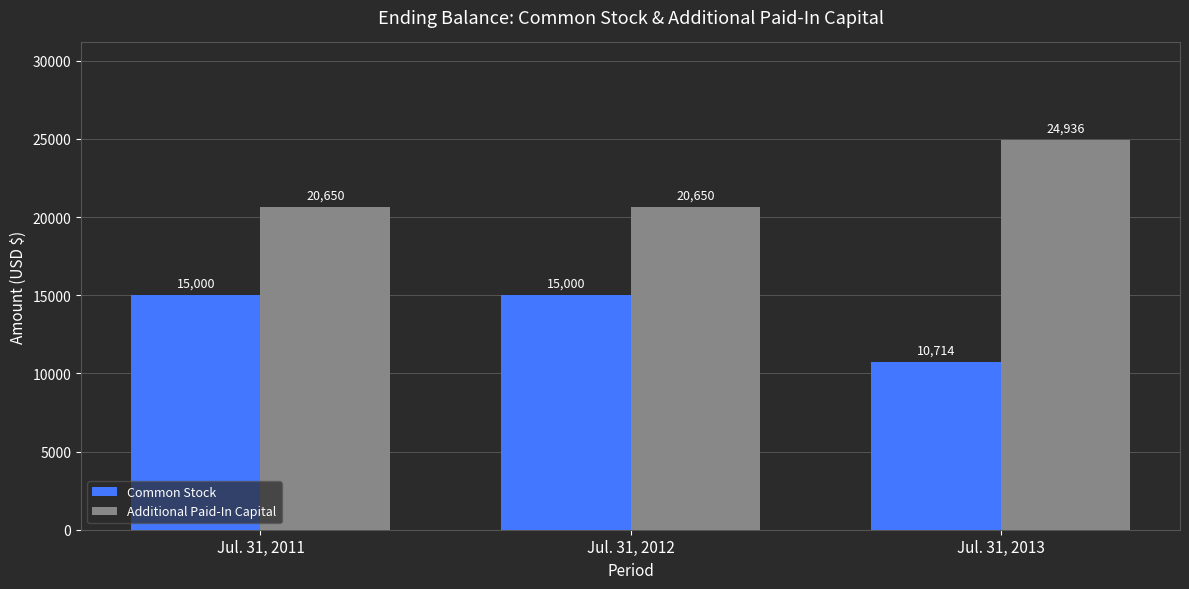

Reading left to right, list all the values displayed in this chart.

Common Stock: 15000	15000	10714
Additional Paid-In Capital: 20650	20650	24936